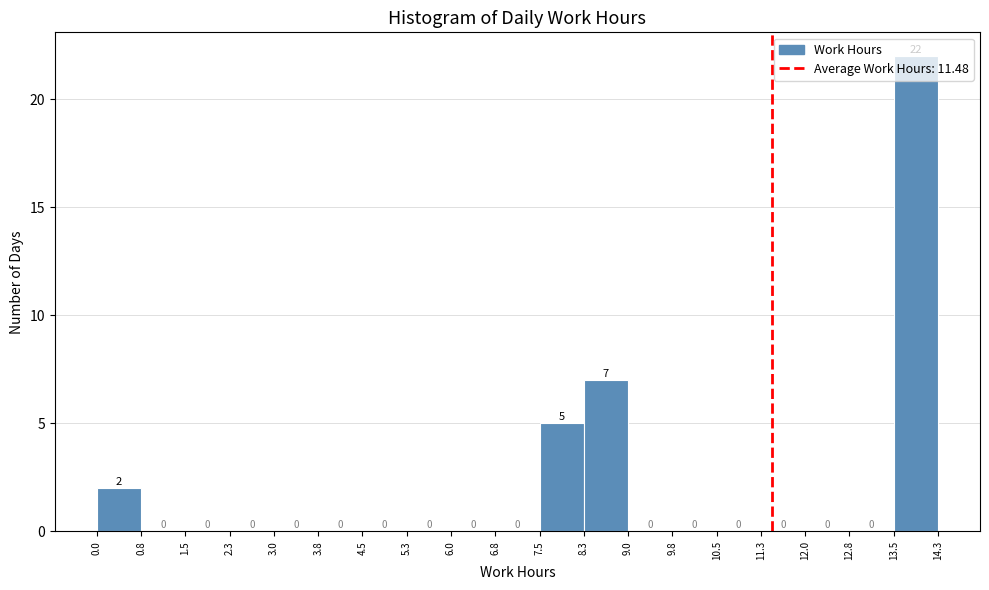

Reading left to right, list every bar in this chart as the range it spans on the x-axis followed by its height.

0.0 to 0.8: 2
0.8 to 1.5: 0
1.5 to 2.3: 0
2.3 to 3.0: 0
3.0 to 3.8: 0
3.8 to 4.5: 0
4.5 to 5.3: 0
5.3 to 6.0: 0
6.0 to 6.8: 0
6.8 to 7.5: 0
7.5 to 8.3: 5
8.3 to 9.0: 7
9.0 to 9.8: 0
9.8 to 10.5: 0
10.5 to 11.3: 0
11.3 to 12.0: 0
12.0 to 12.8: 0
12.8 to 13.5: 0
13.5 to 14.3: 22